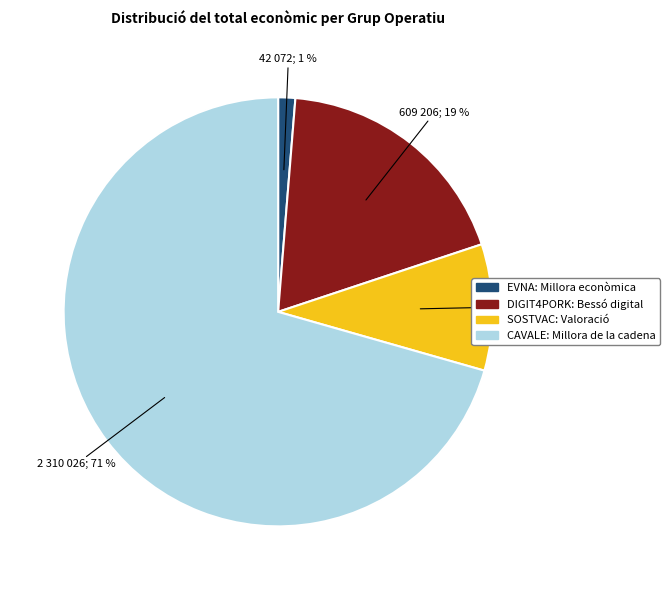

Does any single category account for the majority?

Yes